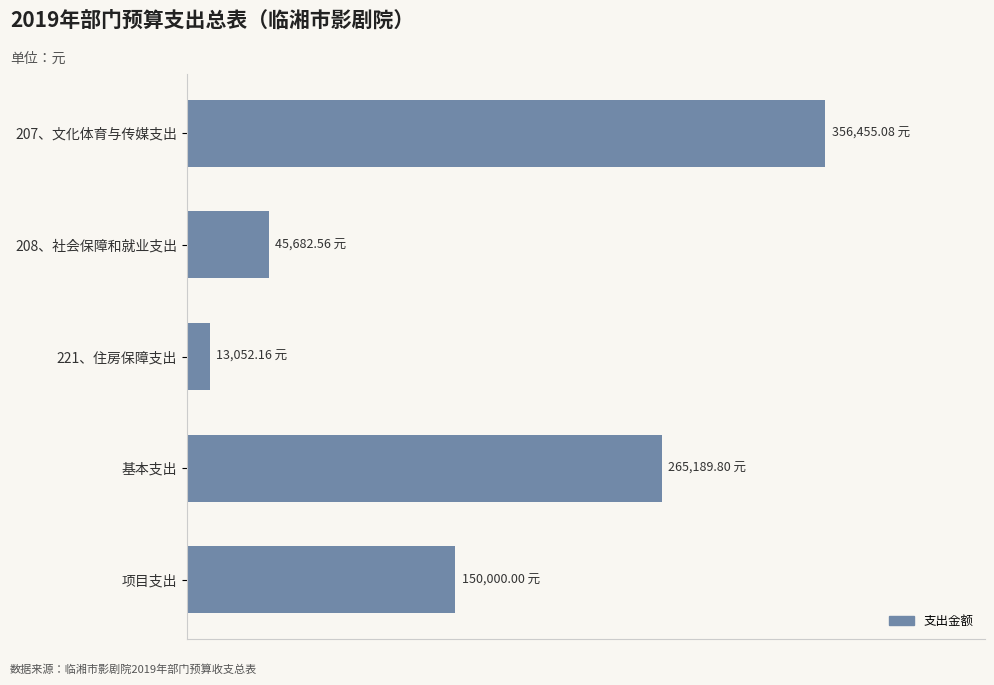

Rank the categories by value from lowest to highest.

221、住房保障支出, 208、社会保障和就业支出, 项目支出, 基本支出, 207、文化体育与传媒支出